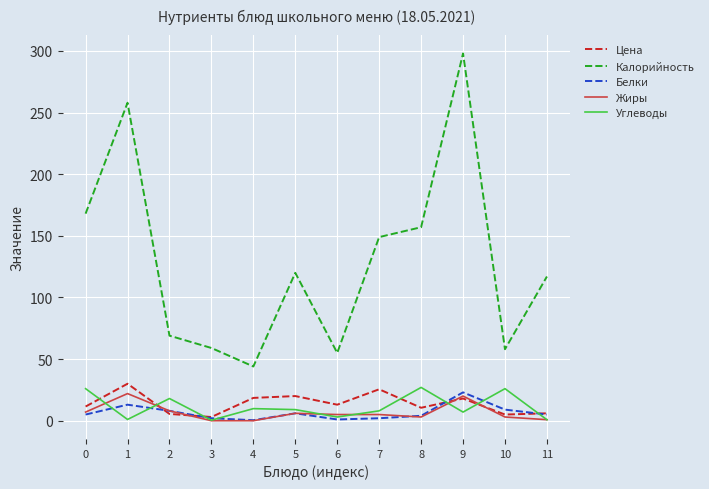

What is the minimum value for Калорийность?

44.0